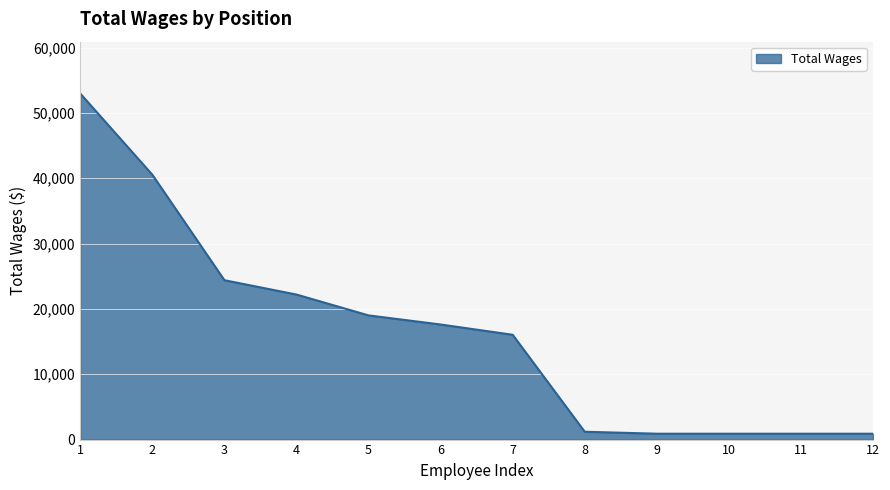

What is the difference between the maximum and minimum values?

52063